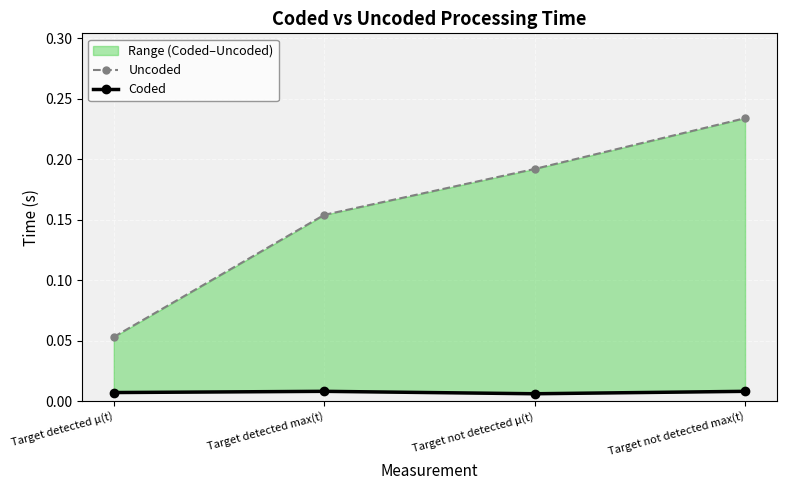

Rank the categories by Coded value from lowest to highest.

Target not detected μ(t), Target detected μ(t), Target detected max(t), Target not detected max(t)